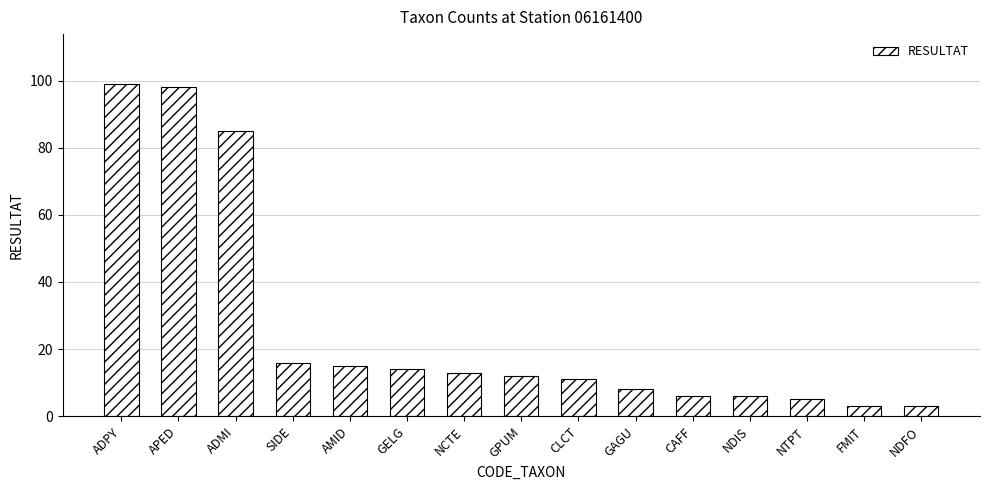

Reading left to right, what are all the values shown in this chart?

99	98	85	16	15	14	13	12	11	8	6	6	5	3	3